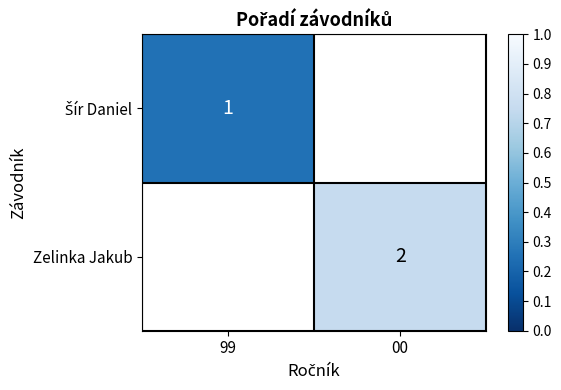

List the series in order of their peak value, lowest first.

Šír Daniel, Zelinka Jakub